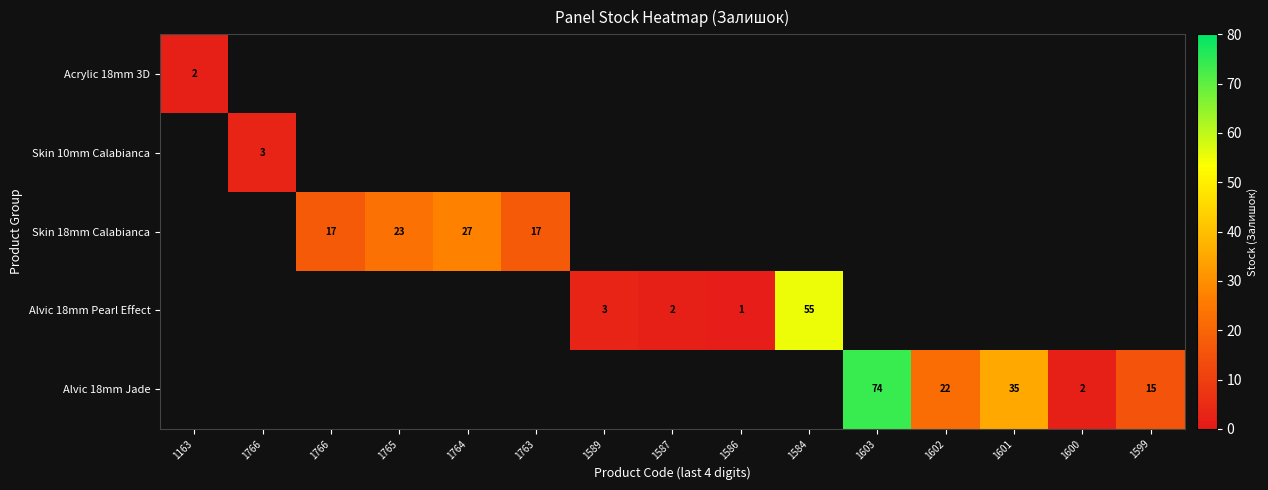

At which category does the chart reach its minimum across all series?

1586